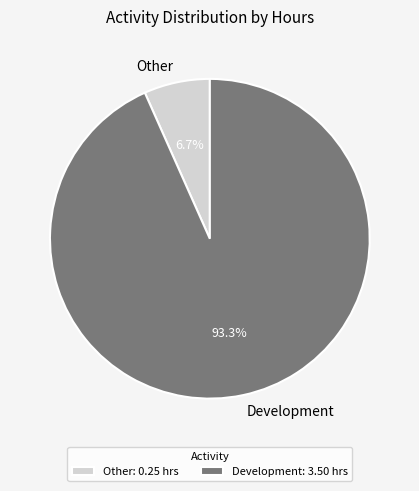

To the nearest percent, what portion does Development represent?

93%